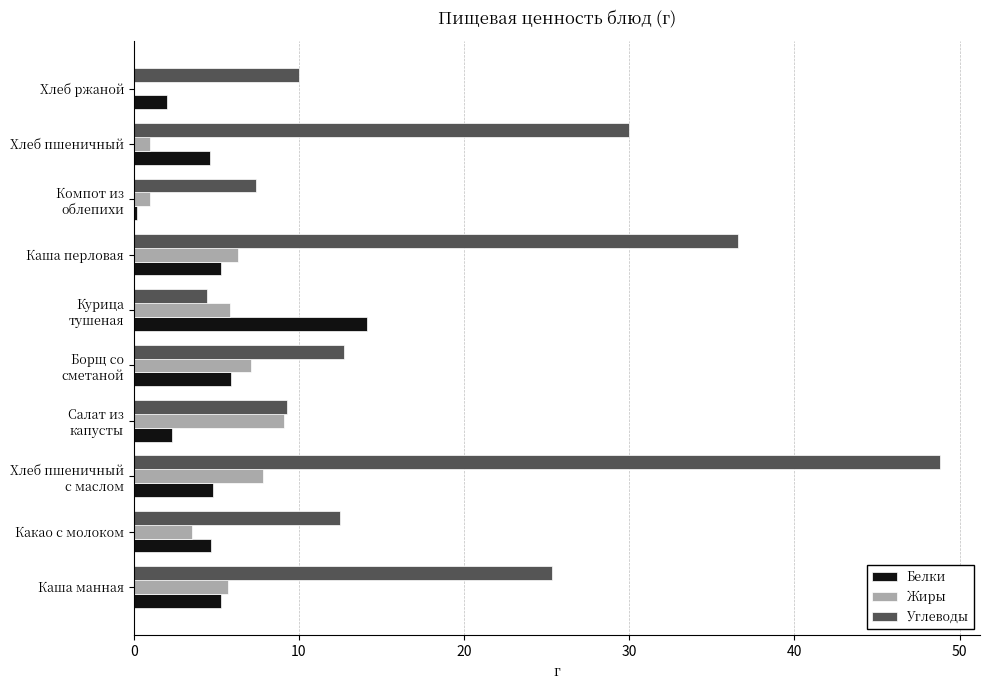

True or false: Жиры has a value of 4.5 at Хлеб ржаной.

False